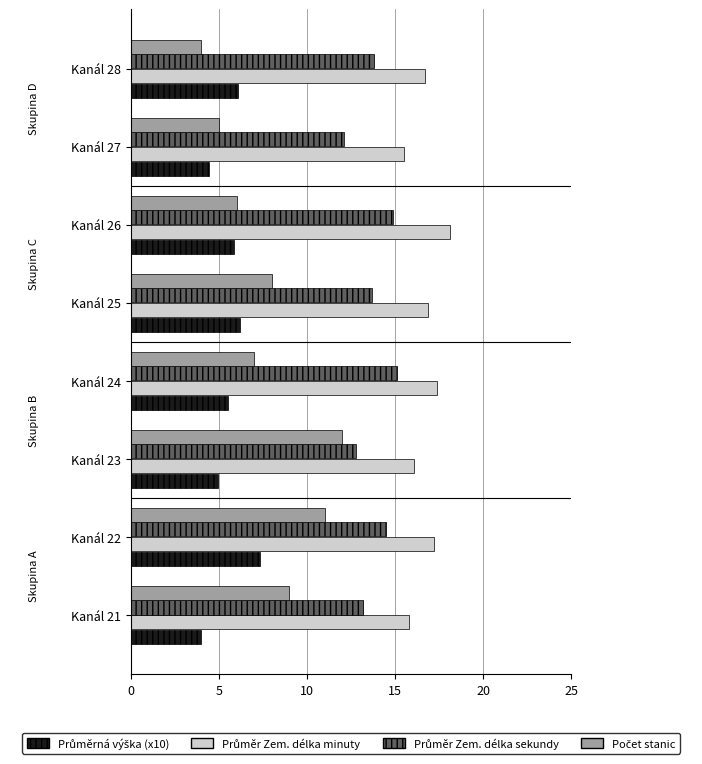

What is the difference between the highest and lowest values at Kanál 24?

11.9